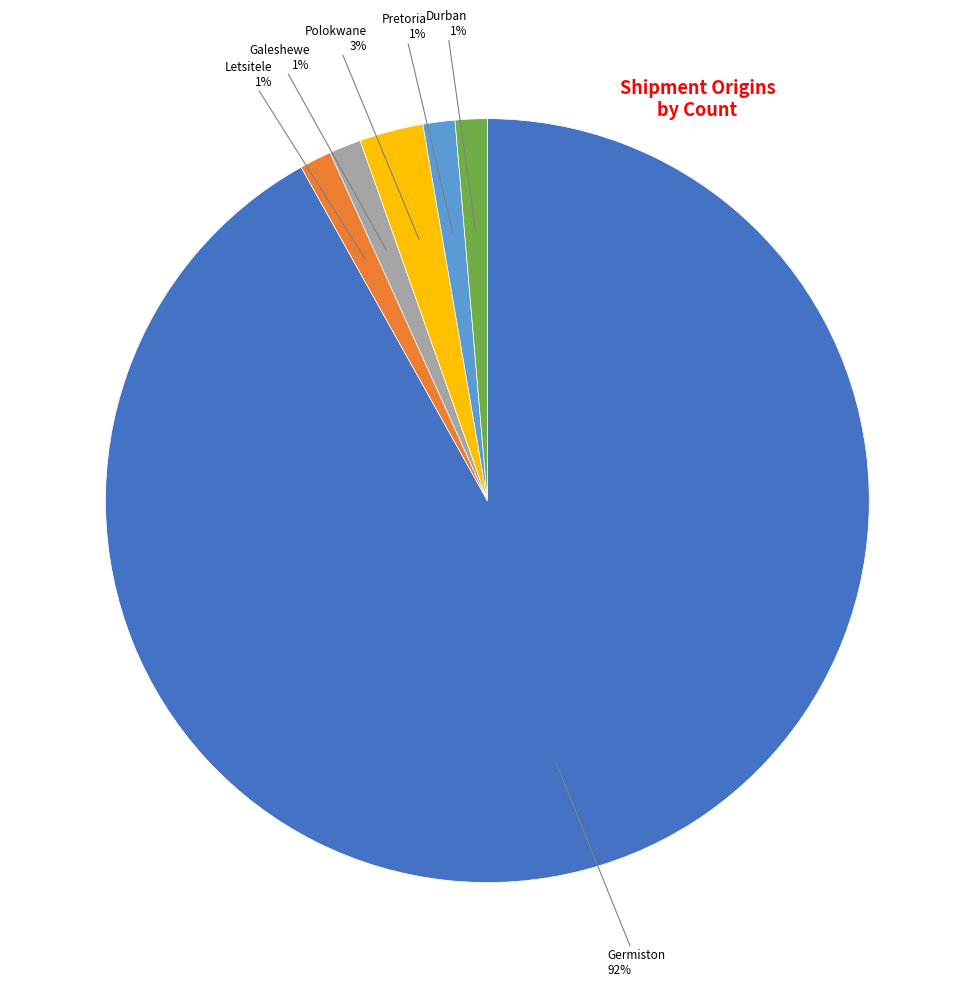

To the nearest percent, what is the average slice percentage?

17%